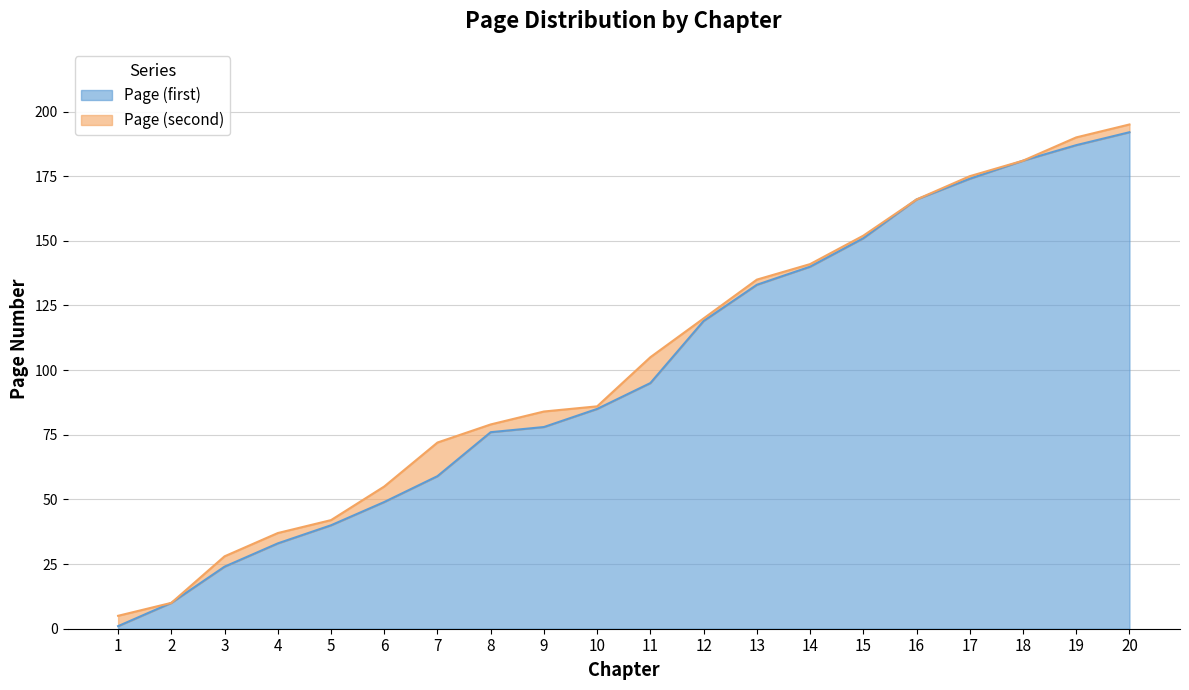

Count the number of categories in the chart.

20